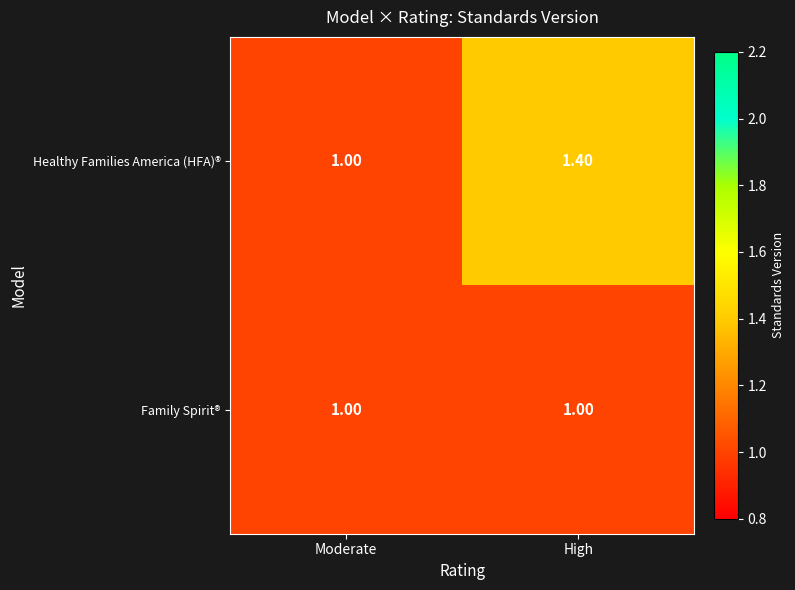

Which series has the widest spread of values?

Healthy Families America (HFA)®